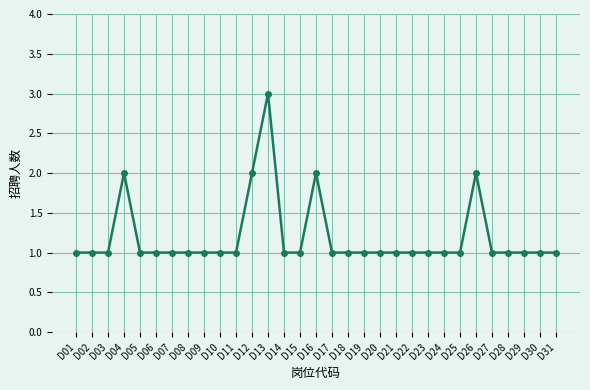

Is it true that the value at D14 is 2?

False